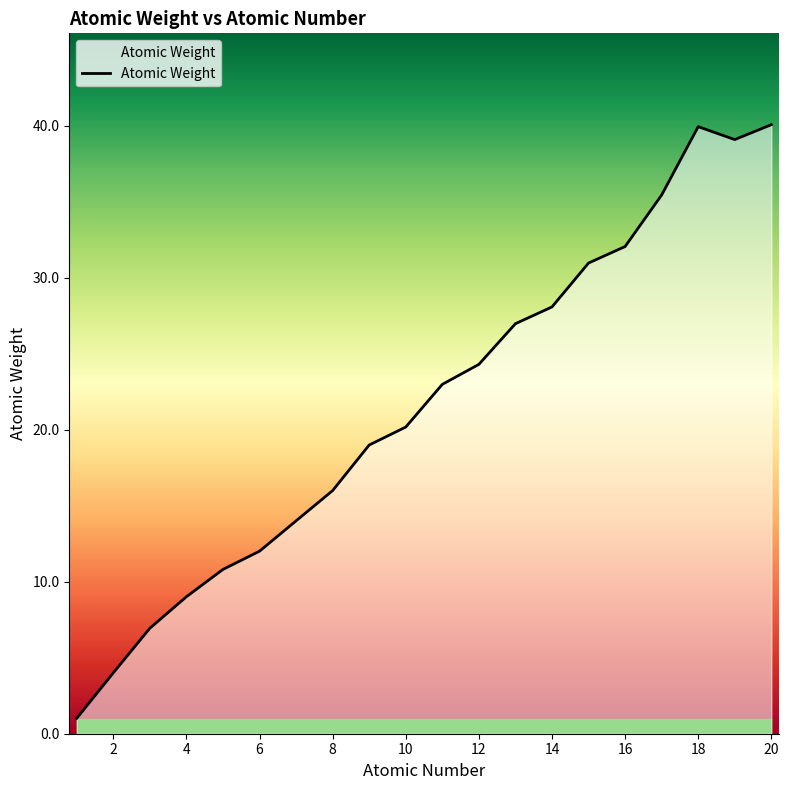

How many lines are shown in the chart?

1